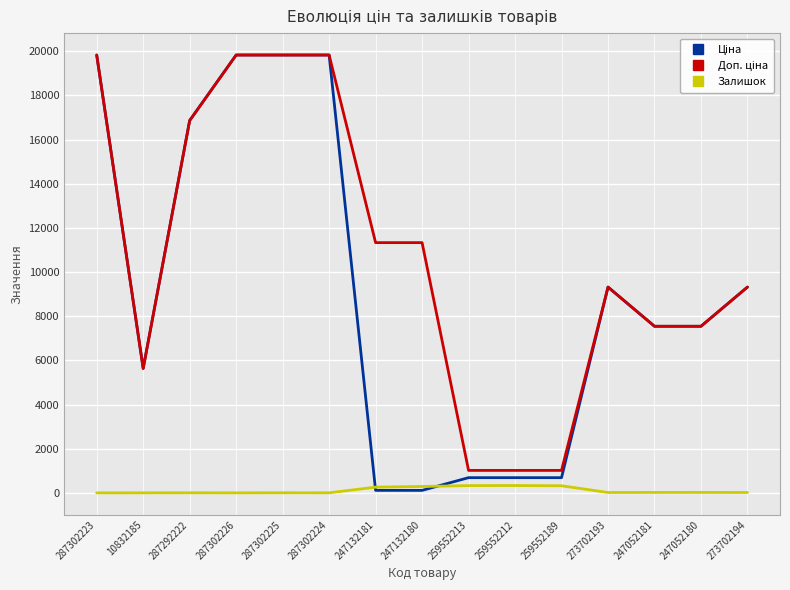

Does the chart have visible grid lines?

Yes